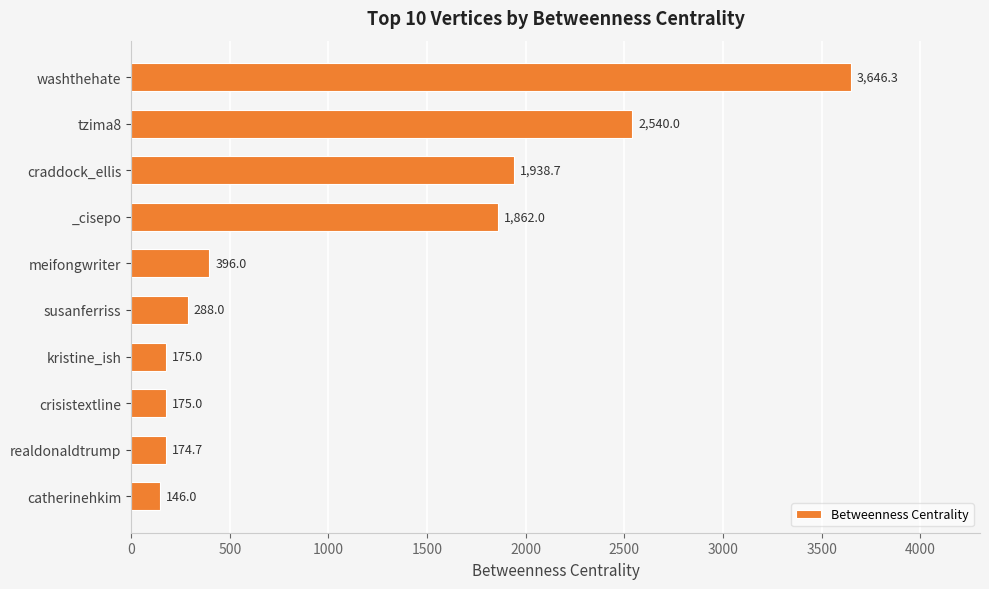

The chart shows a value of 1938.7 at craddock_ellis. True or false?

True